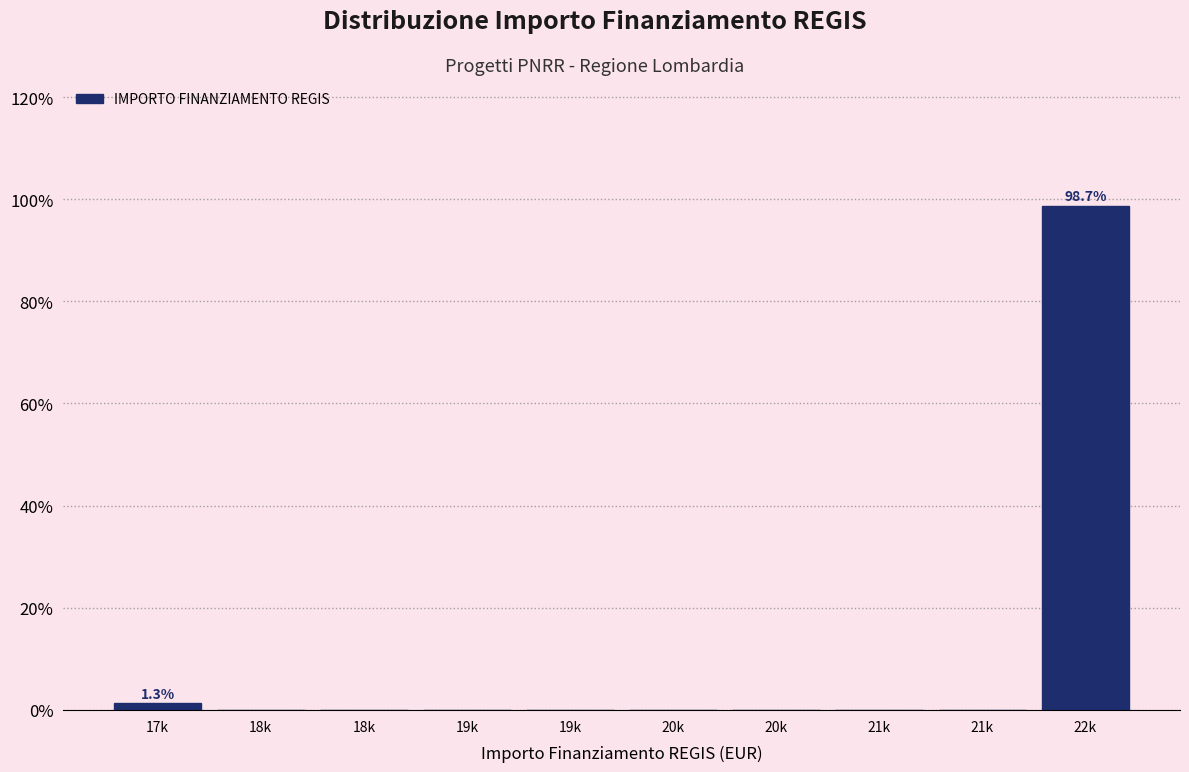

How many categories are shown in the chart?

10